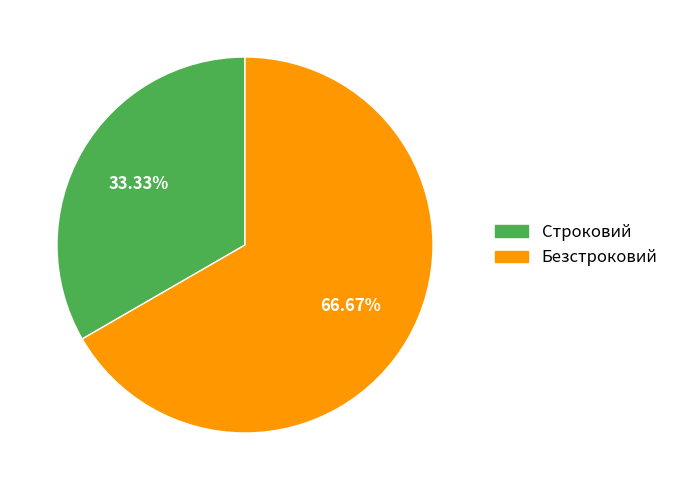

What is the majority slice?

Безстроковий